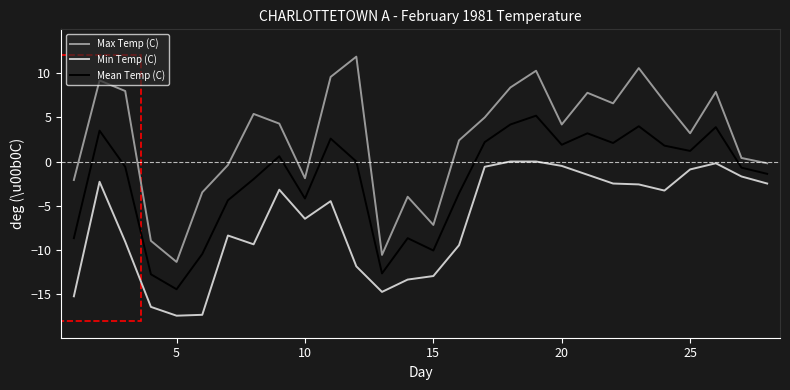

Which series has the largest range (max minus min)?

Max Temp (C)